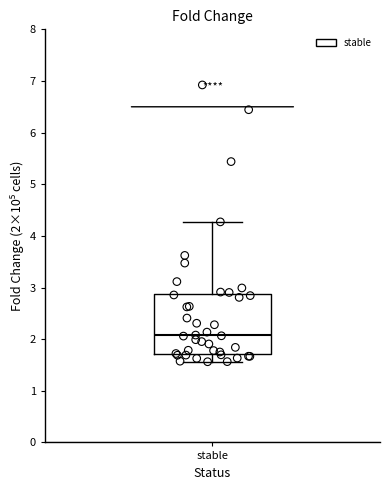

Transcribe this box plot: give where the median line is, the range the box spans, and where the two whiskers end, as read against the y-axis. The values are not printed on the chart, so give them approximately, as read against the axis.

median 2.1, box 1.7 to 2.9, whiskers 1.6 to 4.3